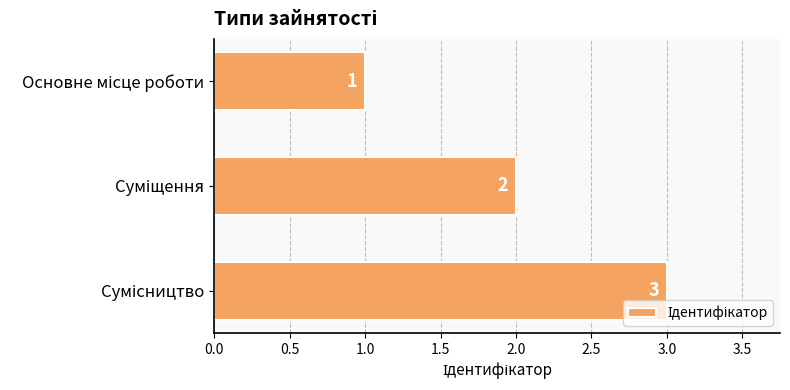

What is the value of the 2nd bar from the top?

2